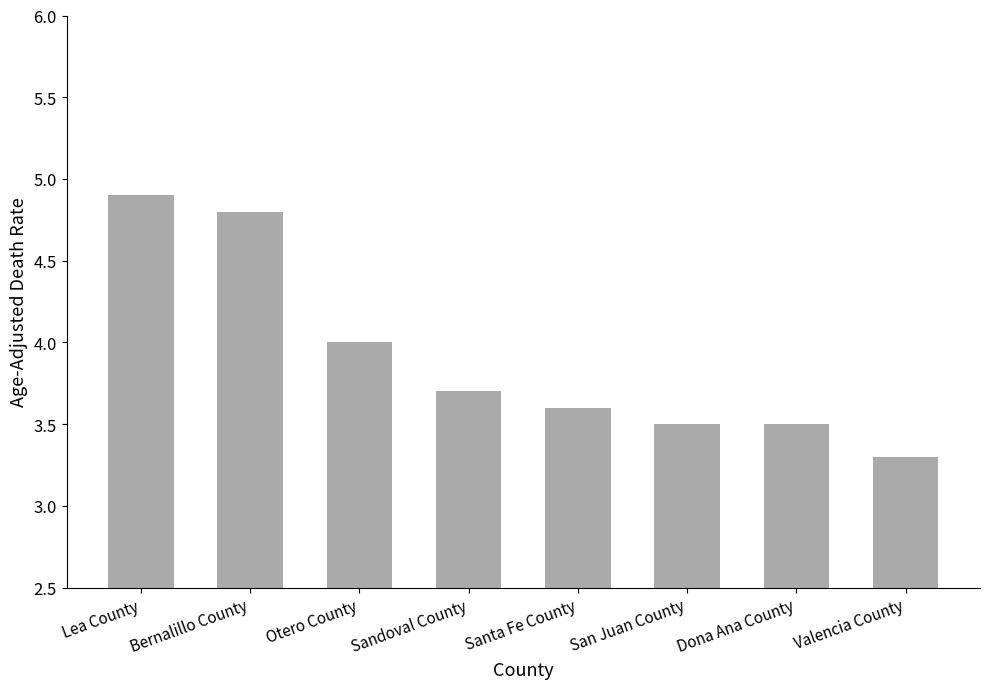

Count the values in the range 3 to 4.

6